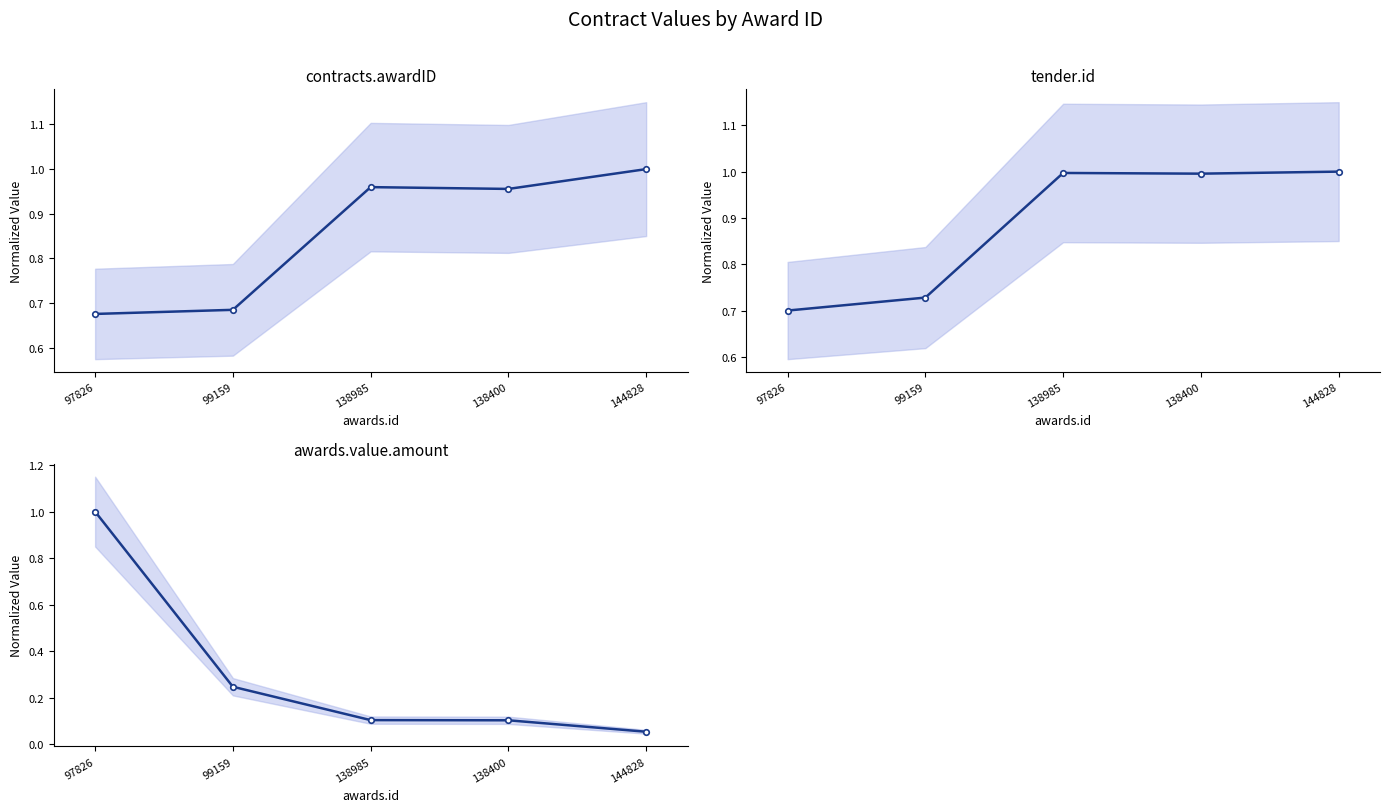

What is the greatest value displayed?

1.0